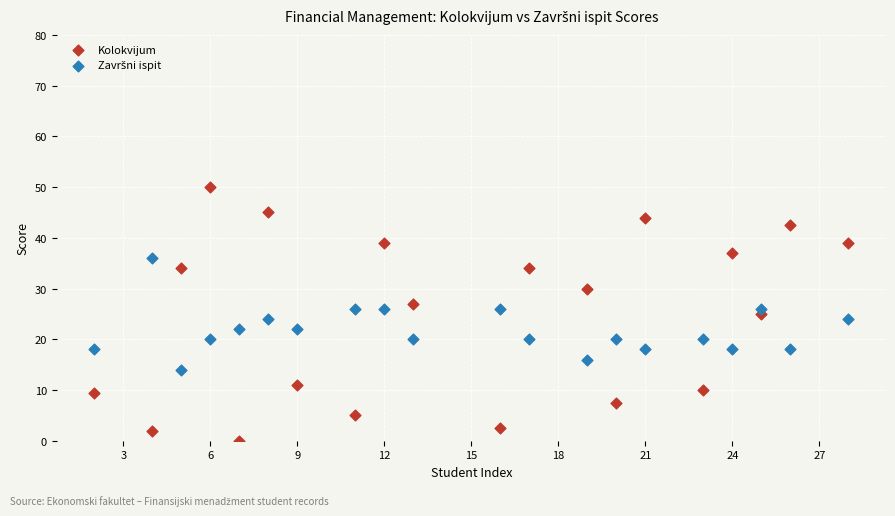

Which series reaches the minimum Y coordinate?

Kolokvijum